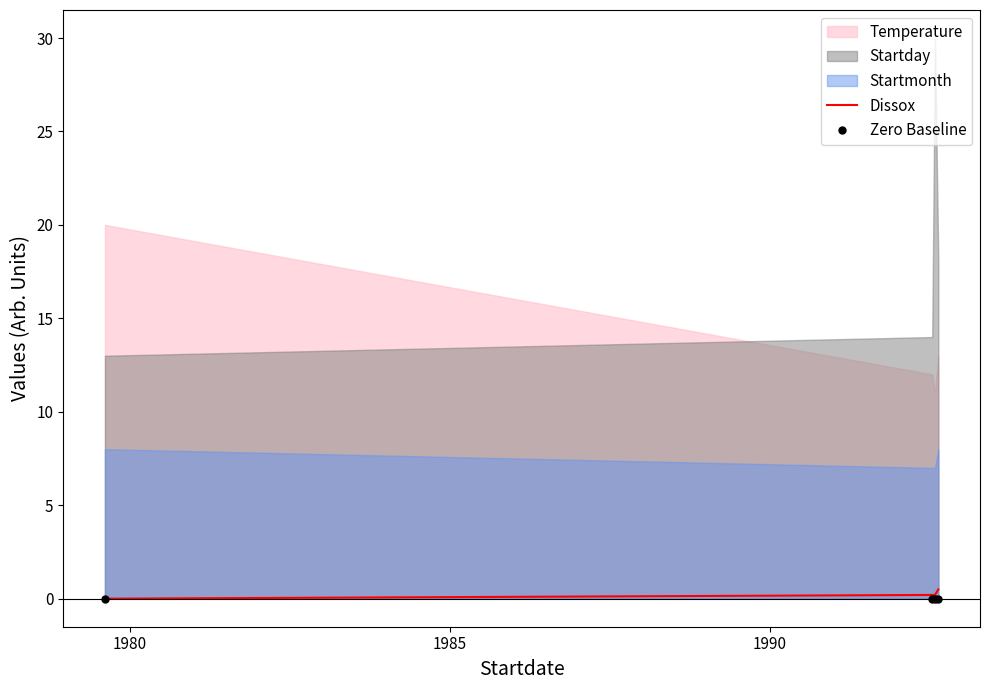

True or false: Dissox has more than 2 interior local peaks.

False